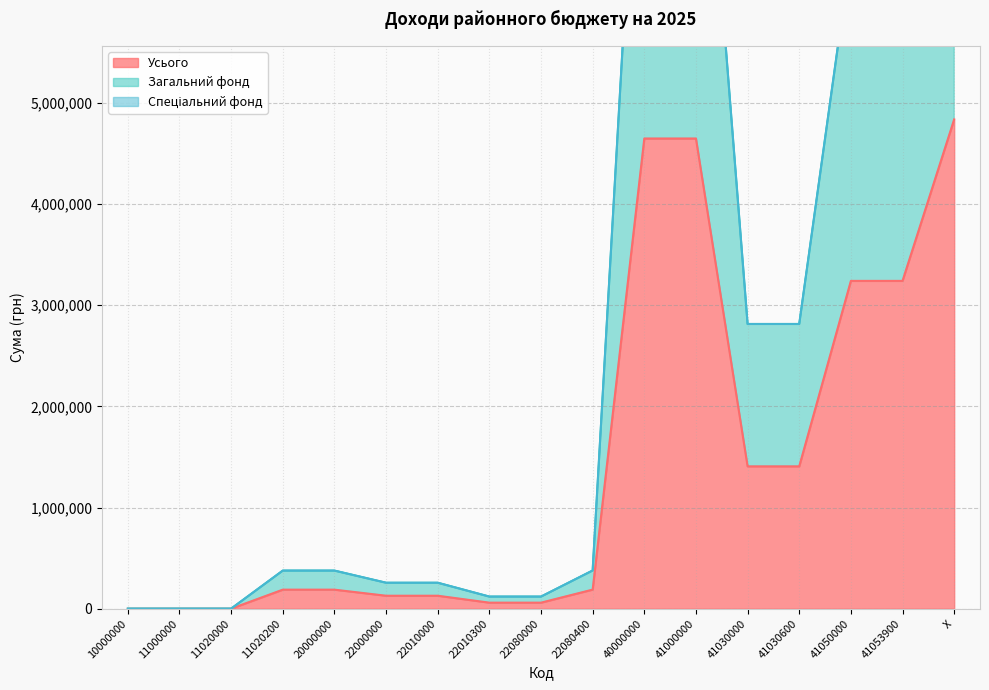

What is the average value of the Усього series?

1433794